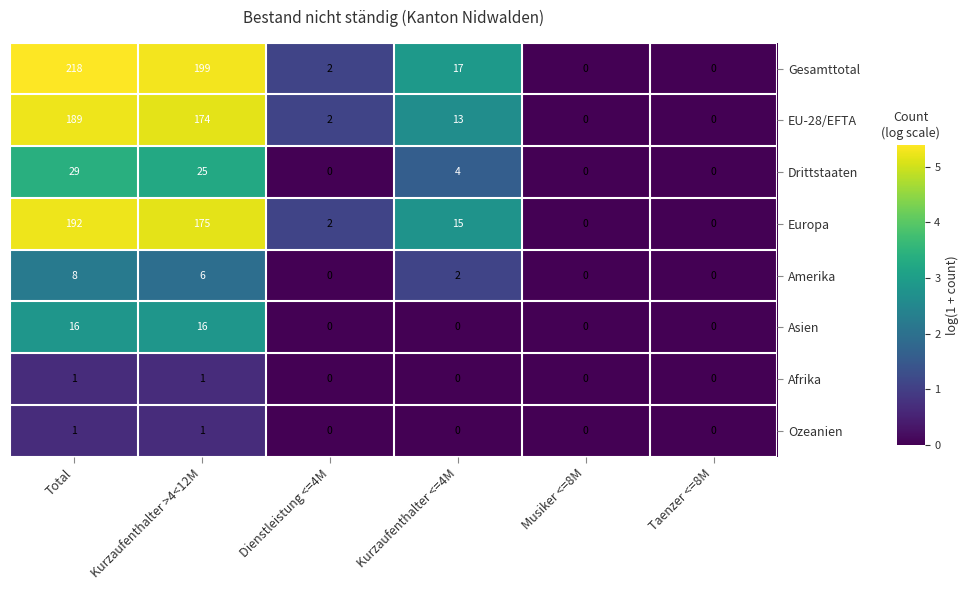

Count the Afrika values in the range 0 to 1.

6